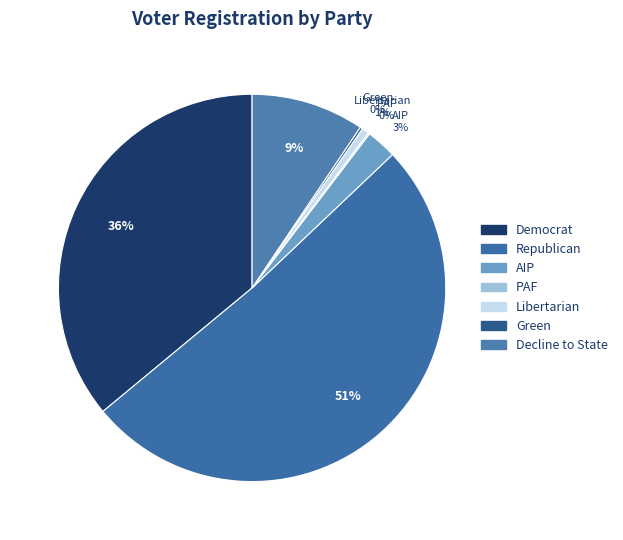

What is the largest slice in the pie chart?

Republican